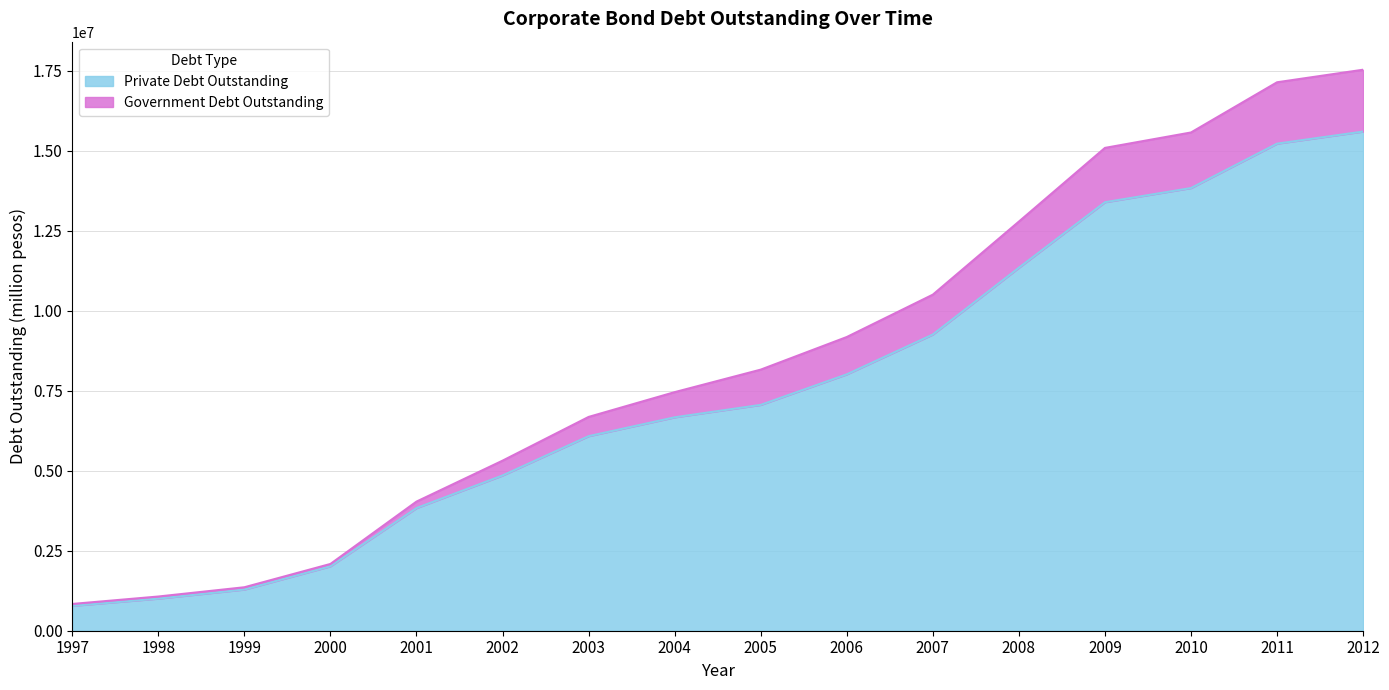

True or false: Private Debt Outstanding has more than 1 interior local peaks.

False